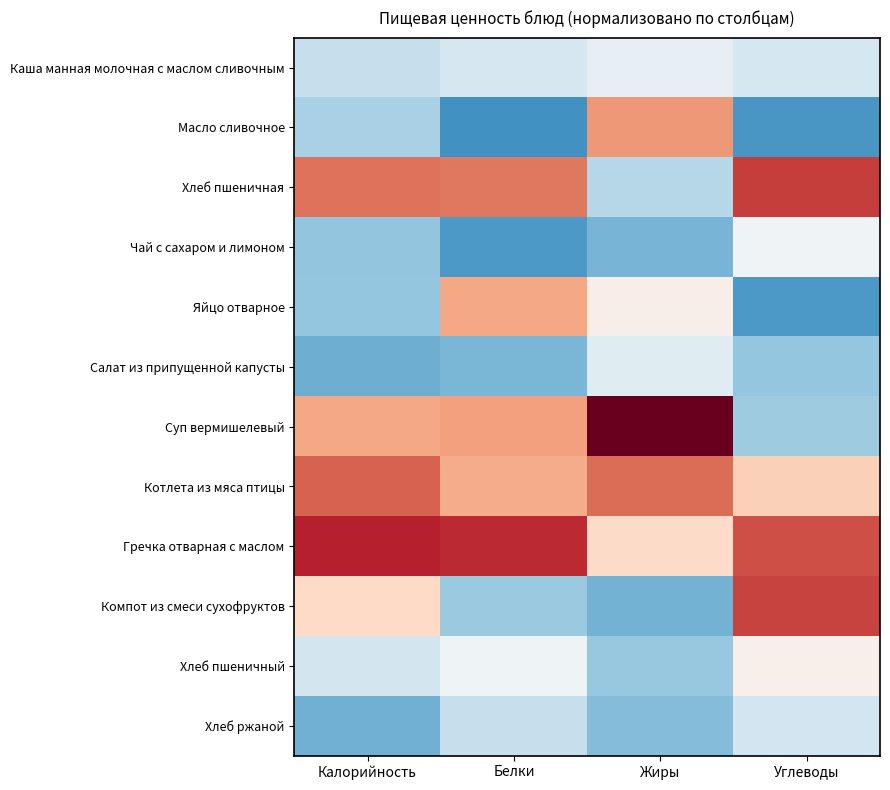

Reading right to left, list all the values displayed in this chart.

Каша манная молочная с маслом сливочным: Углеводы=-0.4	Жиры=-0.2	Белки=-0.4	Калорийность=-0.5
Масло сливочное: Углеводы=-1.3	Жиры=1.0	Белки=-1.4	Калорийность=-0.7
Хлеб пшеничная: Углеводы=1.5	Жиры=-0.6	Белки=1.2	Калорийность=1.2
Чай с сахаром и лимоном: Углеводы=-0.1	Жиры=-1.0	Белки=-1.3	Калорийность=-0.9
Яйцо отварное: Углеводы=-1.3	Жиры=0.1	Белки=0.9	Калорийность=-0.9
Салат из припущенной капусты: Углеводы=-0.9	Жиры=-0.3	Белки=-1.0	Калорийность=-1.1
Суп вермишелевый: Углеводы=-0.8	Жиры=2.2	Белки=0.9	Калорийность=0.9
Котлета из мяса птицы: Углеводы=0.5	Жиры=1.2	Белки=0.8	Калорийность=1.3
Гречка отварная с маслом: Углеводы=1.4	Жиры=0.4	Белки=1.7	Калорийность=1.7
Компот из смеси сухофруктов: Углеводы=1.5	Жиры=-1.0	Белки=-0.8	Калорийность=0.4
Хлеб пшеничный: Углеводы=0.1	Жиры=-0.8	Белки=-0.1	Калорийность=-0.4
Хлеб ржаной: Углеводы=-0.4	Жиры=-1.0	Белки=-0.5	Калорийность=-1.1